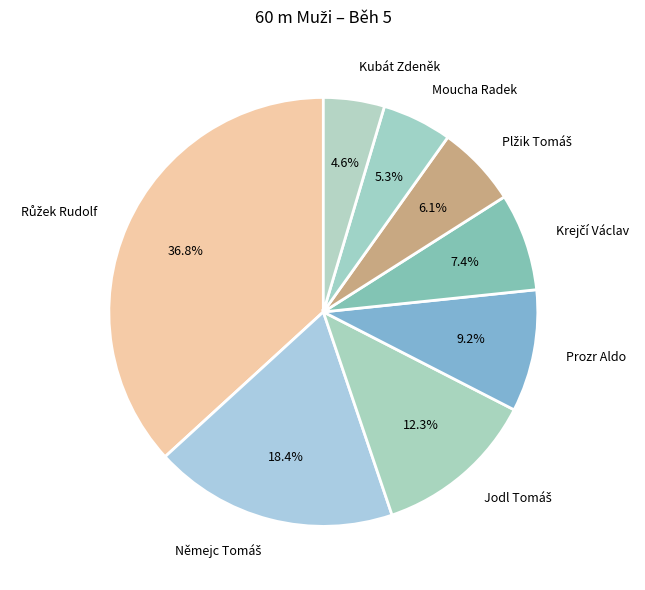

To the nearest percent, what portion does Moucha Radek represent?

5%